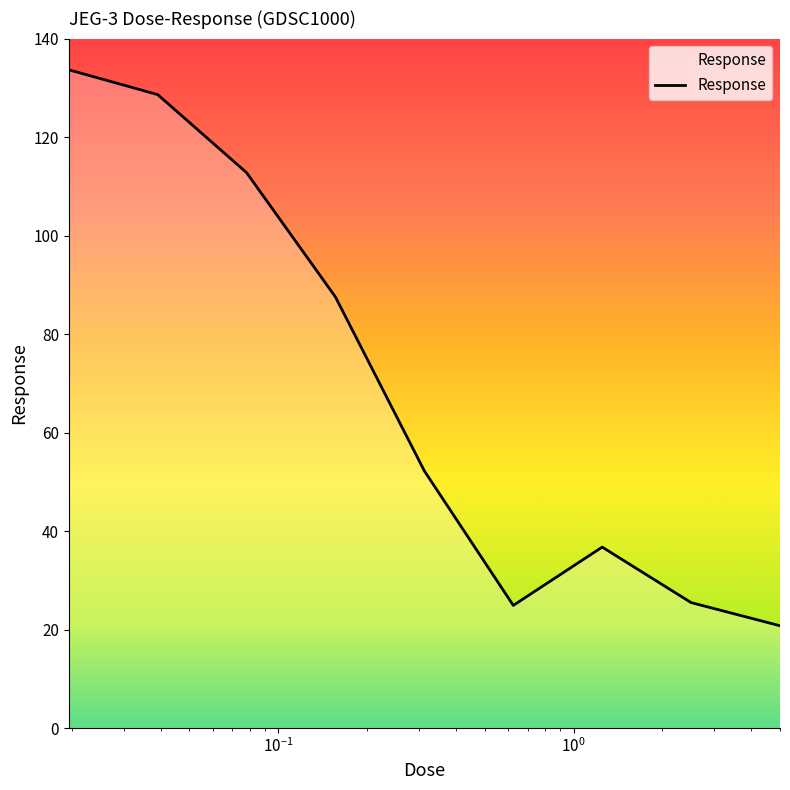

What is the maximum value shown in the chart?

133.7